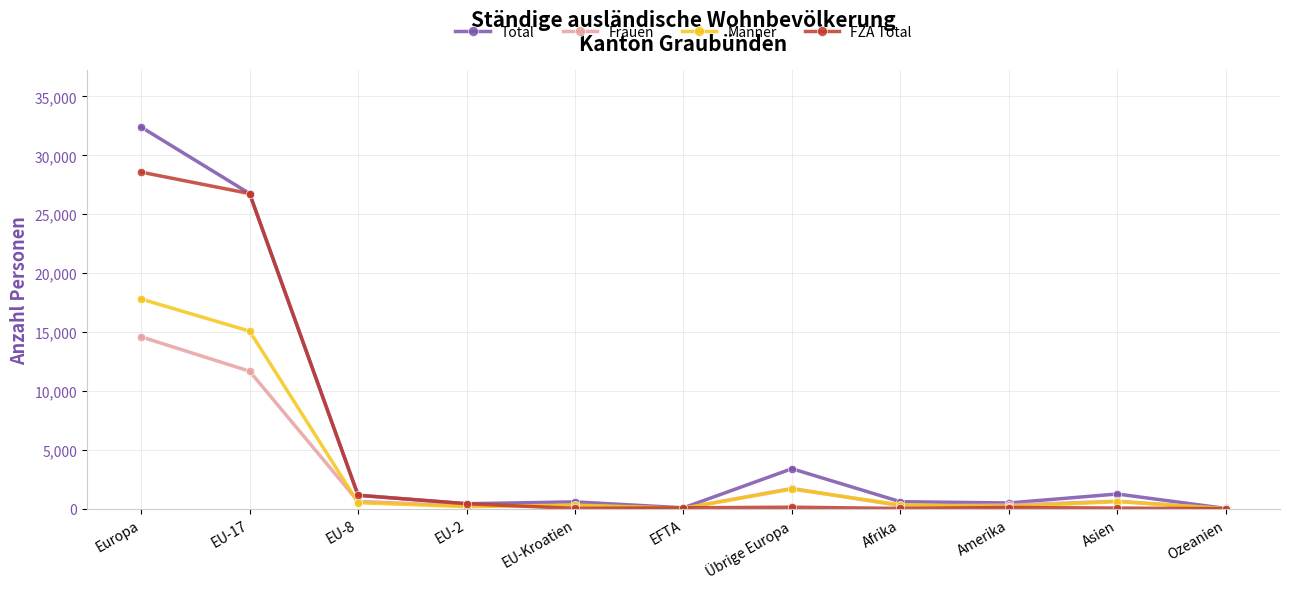

Is it true that Total equals 11132 at EU-17?

False